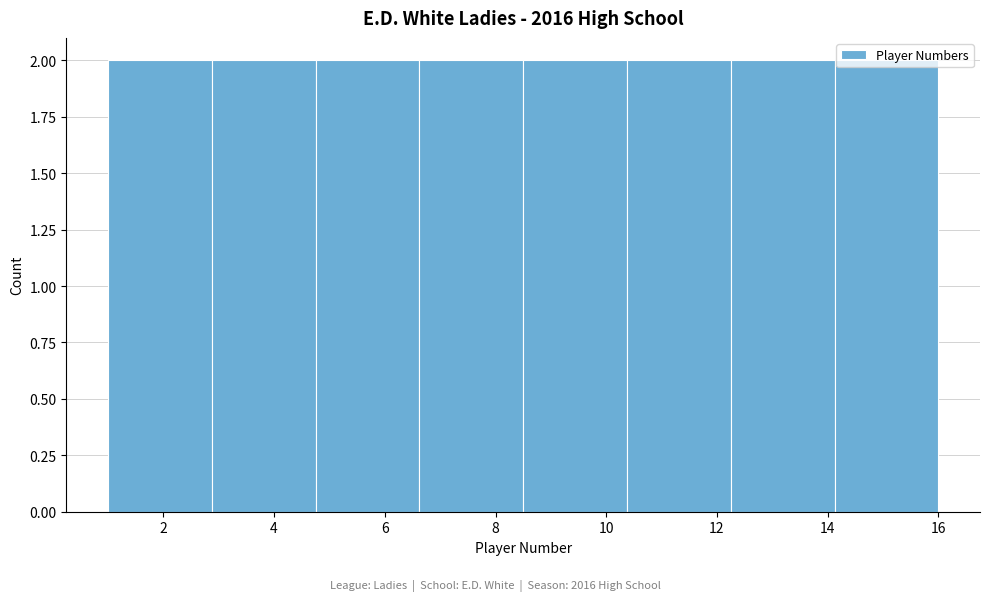

How tall is the bar that spans 4.8 to 6.6 on the x-axis? Neither the bar edges nor the heights are printed on the chart, so give them approximately, as read against the axes.

2